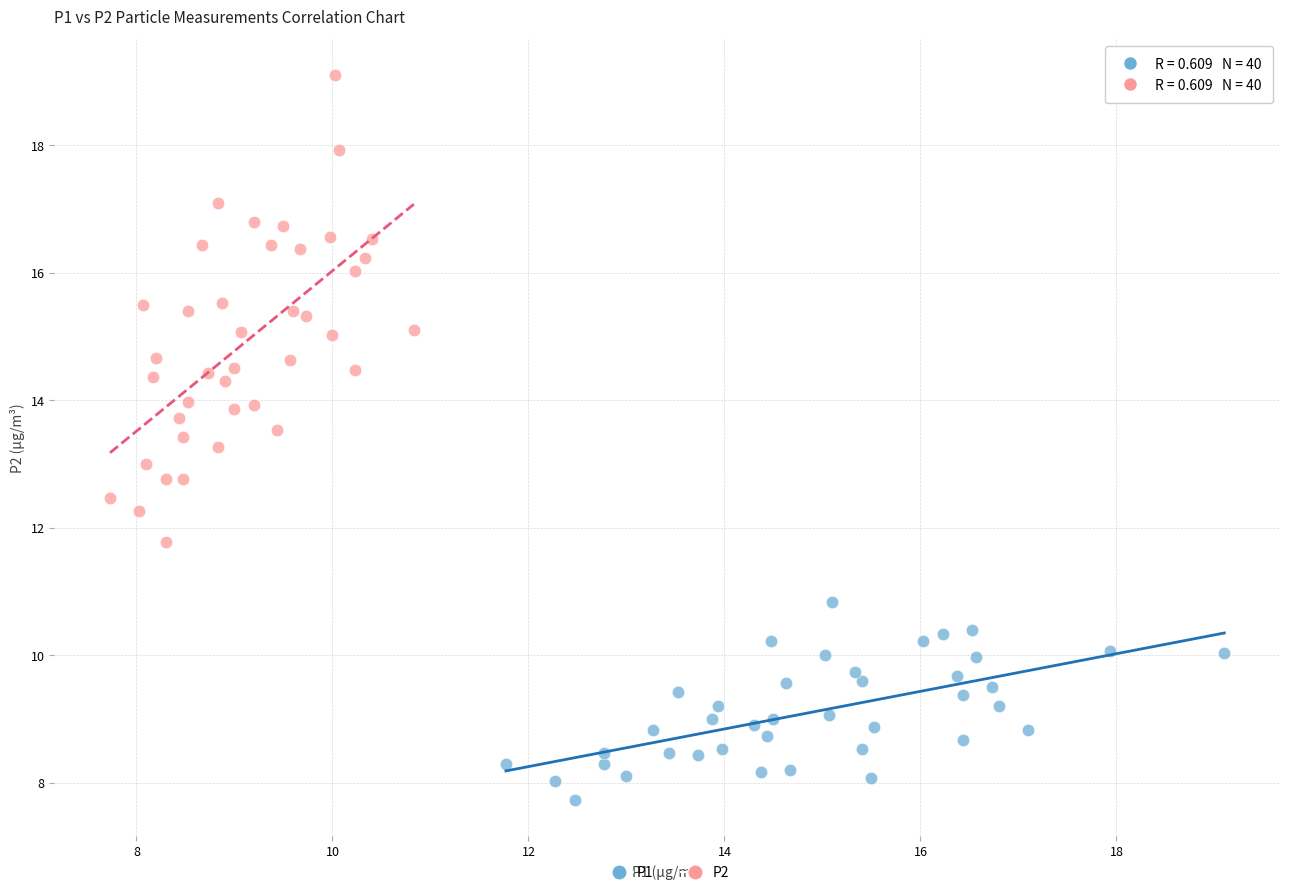

What are all the series names shown in the legend?

P1, P2